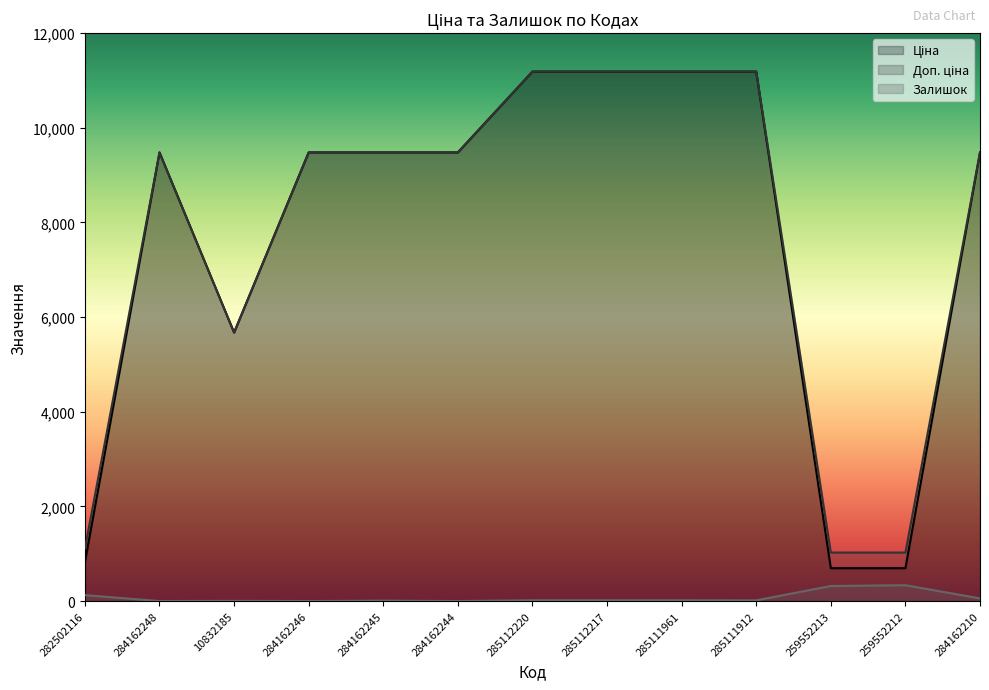

Does the chart display data point markers on the line(s)?

No